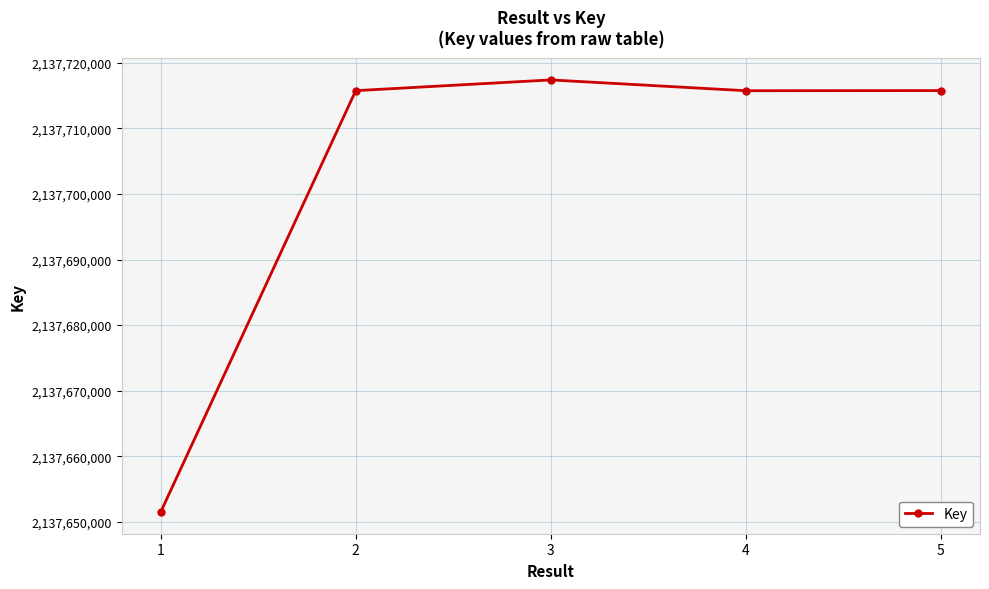

The value at 1 is 1290812963. True or false?

False